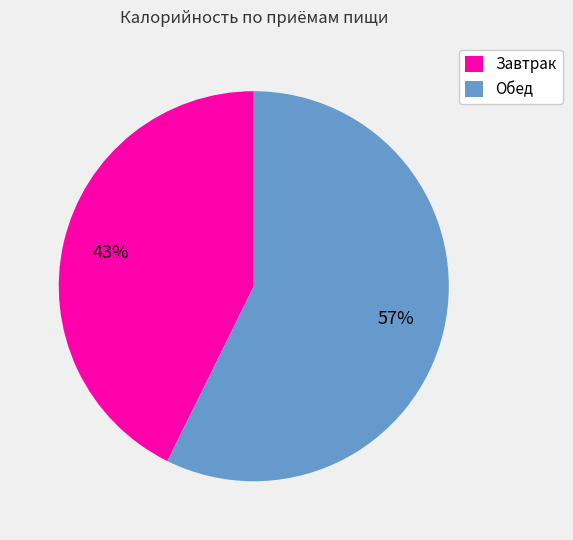

Which has a higher value, Обед or Завтрак?

Обед